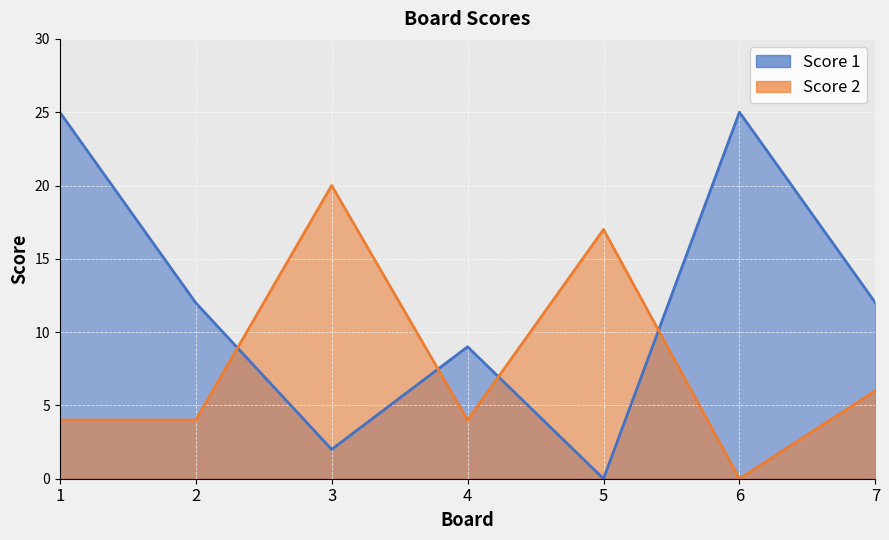

What is the highest value of the Score 1 series?

25